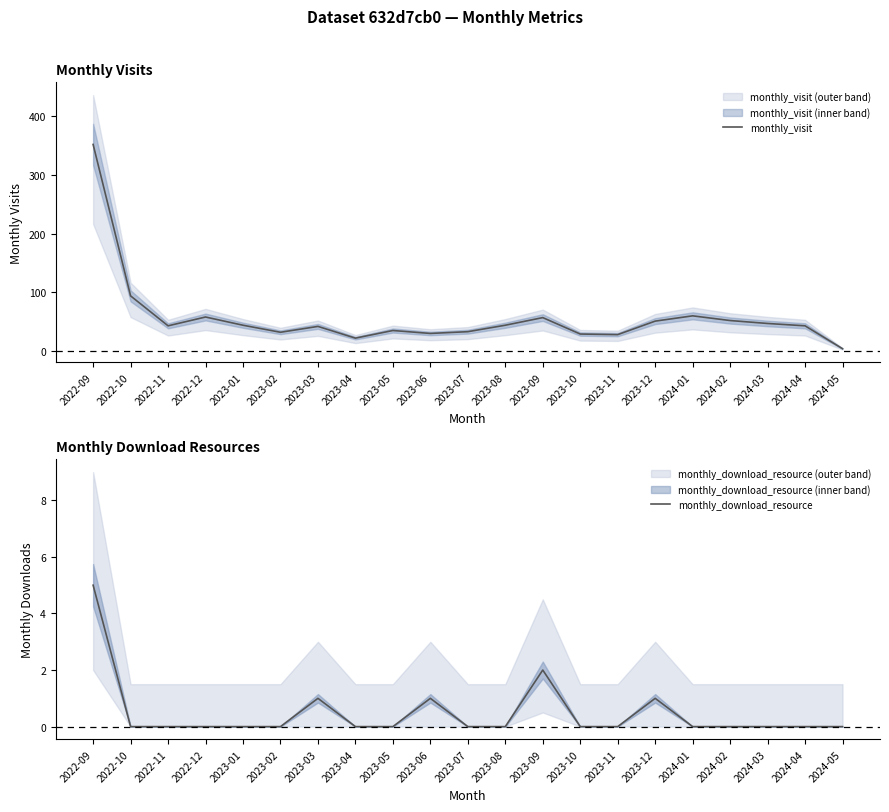

Between 2022-11 and 2024-04, which series saw the biggest shift?

monthly_visit